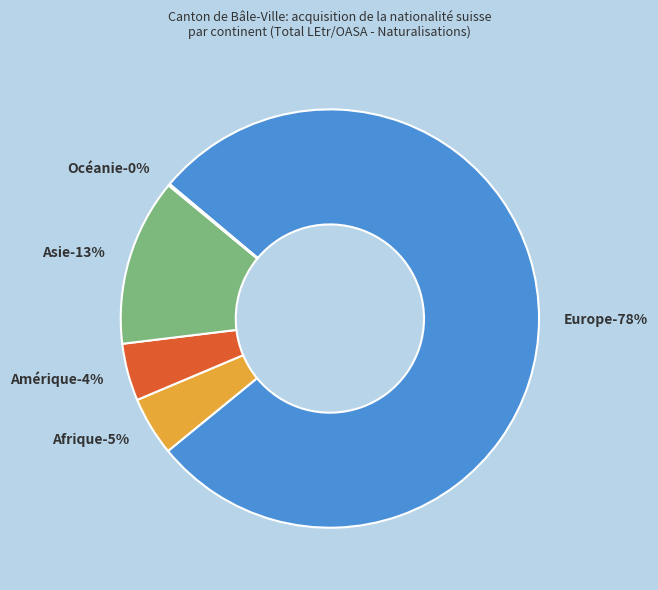

Is the sum of Asie and Océanie greater than half?

No